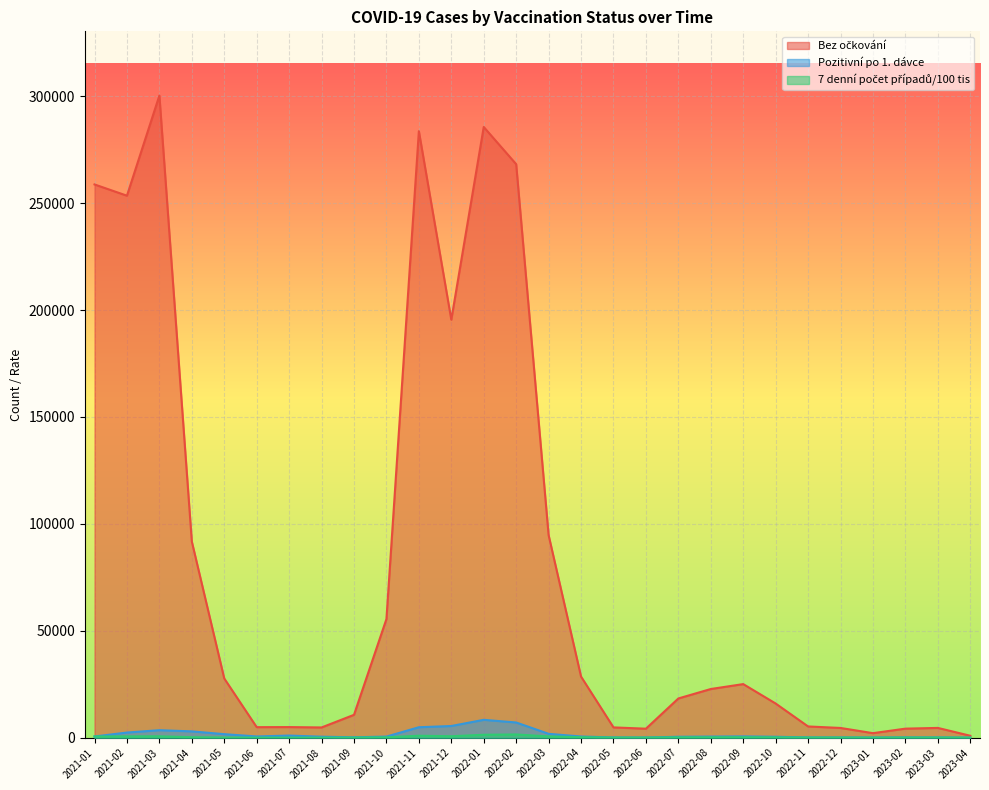

Where is the first local minimum for Pozitivní po 1. dávce?

2021-06